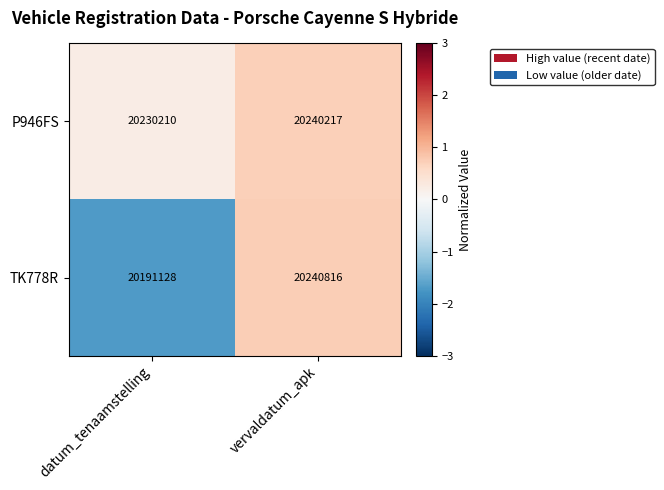

Reading left to right, list all the values displayed in this chart.

P946FS: datum_tenaamstelling=20230210	vervaldatum_apk=20240217
TK778R: datum_tenaamstelling=20191128	vervaldatum_apk=20240816